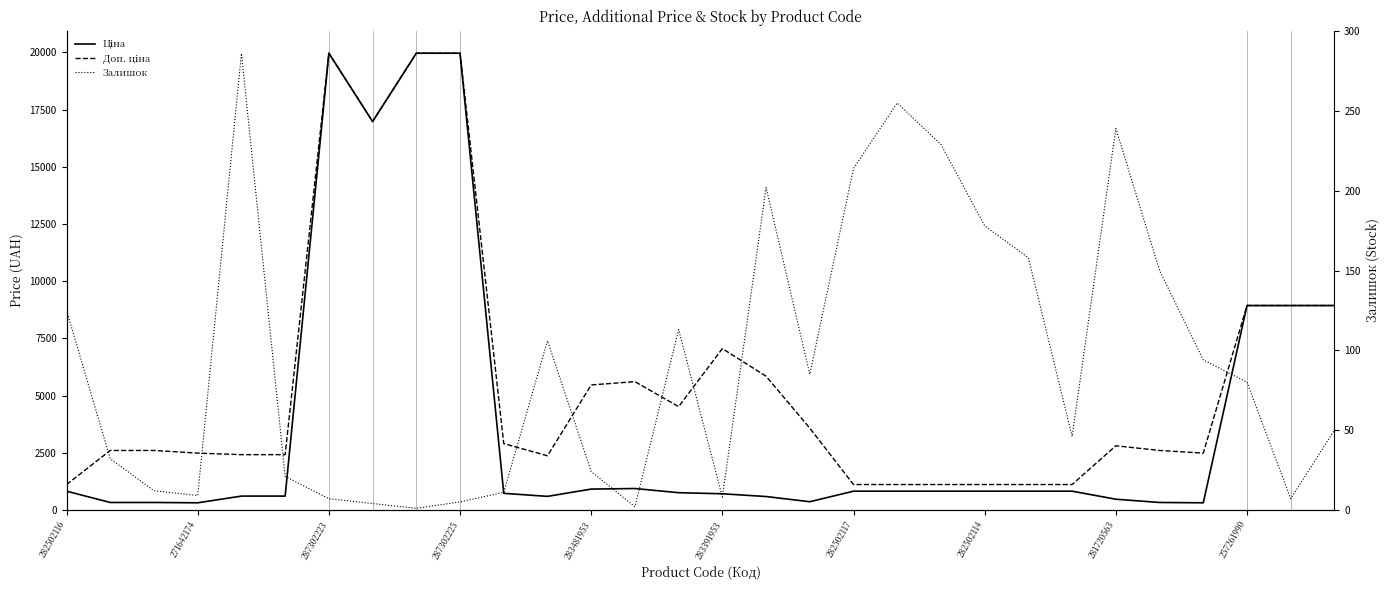

What is the average value of the Доп. ціна series?

5638.2